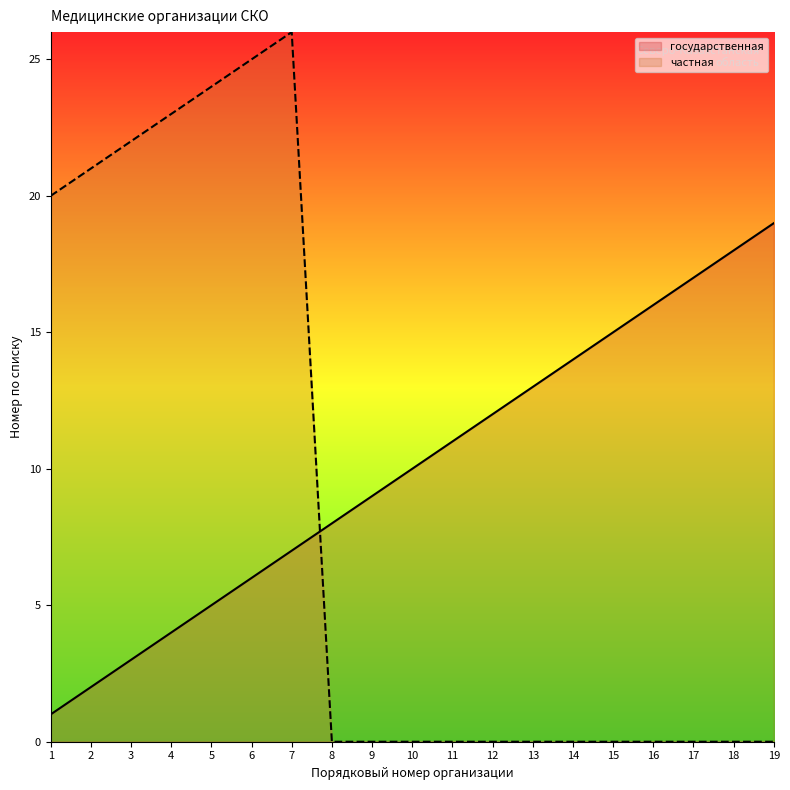

Does the chart have visible grid lines?

No